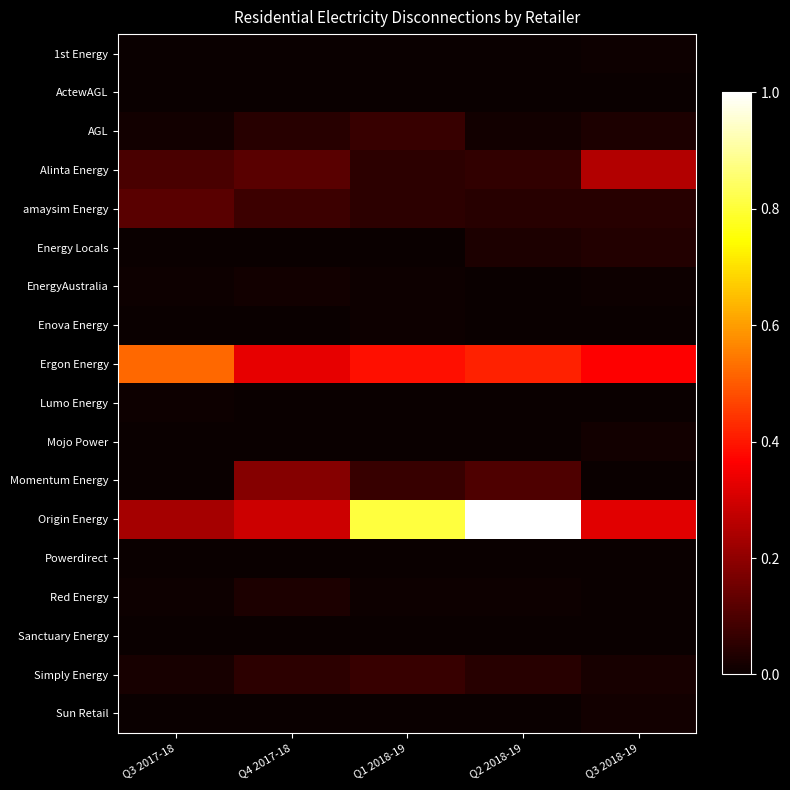

Reading left to right, what are all the values shown in this chart?

1st Energy: Q3 2017-18=0.0	Q4 2017-18=0.0	Q1 2018-19=0.0	Q2 2018-19=0.0	Q3 2018-19=0.0
ActewAGL: Q3 2017-18=0.0	Q4 2017-18=0.0	Q1 2018-19=0.0	Q2 2018-19=0.0	Q3 2018-19=0.0
AGL: Q3 2017-18=0.0	Q4 2017-18=0.0	Q1 2018-19=0.1	Q2 2018-19=0.0	Q3 2018-19=0.0
Alinta Energy: Q3 2017-18=0.1	Q4 2017-18=0.1	Q1 2018-19=0.1	Q2 2018-19=0.1	Q3 2018-19=0.3
amaysim Energy: Q3 2017-18=0.1	Q4 2017-18=0.1	Q1 2018-19=0.1	Q2 2018-19=0.0	Q3 2018-19=0.0
Energy Locals: Q3 2017-18=0.0	Q4 2017-18=0.0	Q1 2018-19=0.0	Q2 2018-19=0.0	Q3 2018-19=0.0
EnergyAustralia: Q3 2017-18=0.0	Q4 2017-18=0.0	Q1 2018-19=0.0	Q2 2018-19=0.0	Q3 2018-19=0.0
Enova Energy: Q3 2017-18=0.0	Q4 2017-18=0.0	Q1 2018-19=0.0	Q2 2018-19=0.0	Q3 2018-19=0.0
Ergon Energy: Q3 2017-18=0.5	Q4 2017-18=0.3	Q1 2018-19=0.4	Q2 2018-19=0.4	Q3 2018-19=0.4
Lumo Energy: Q3 2017-18=0.0	Q4 2017-18=0.0	Q1 2018-19=0.0	Q2 2018-19=0.0	Q3 2018-19=0.0
Mojo Power: Q3 2017-18=0.0	Q4 2017-18=0.0	Q1 2018-19=0.0	Q2 2018-19=0.0	Q3 2018-19=0.0
Momentum Energy: Q3 2017-18=0.0	Q4 2017-18=0.2	Q1 2018-19=0.1	Q2 2018-19=0.1	Q3 2018-19=0.0
Origin Energy: Q3 2017-18=0.2	Q4 2017-18=0.3	Q1 2018-19=0.8	Q2 2018-19=1.0	Q3 2018-19=0.3
Powerdirect: Q3 2017-18=0.0	Q4 2017-18=0.0	Q1 2018-19=0.0	Q2 2018-19=0.0	Q3 2018-19=0.0
Red Energy: Q3 2017-18=0.0	Q4 2017-18=0.0	Q1 2018-19=0.0	Q2 2018-19=0.0	Q3 2018-19=0.0
Sanctuary Energy: Q3 2017-18=0.0	Q4 2017-18=0.0	Q1 2018-19=0.0	Q2 2018-19=0.0	Q3 2018-19=0.0
Simply Energy: Q3 2017-18=0.0	Q4 2017-18=0.1	Q1 2018-19=0.1	Q2 2018-19=0.0	Q3 2018-19=0.0
Sun Retail: Q3 2017-18=0.0	Q4 2017-18=0.0	Q1 2018-19=0.0	Q2 2018-19=0.0	Q3 2018-19=0.0